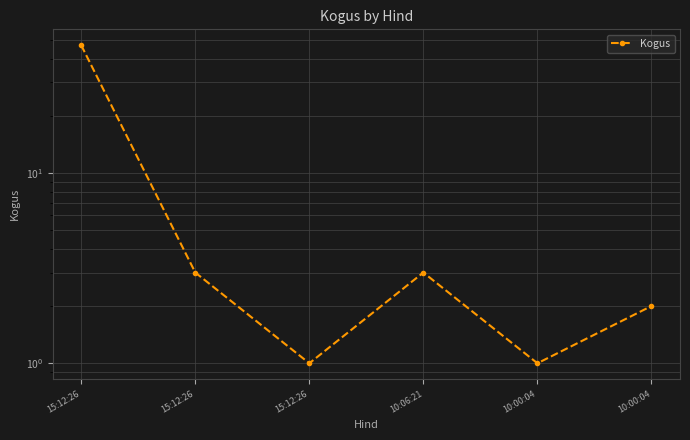

How many interior local valleys (lower than both neighbors) does the data have?

2